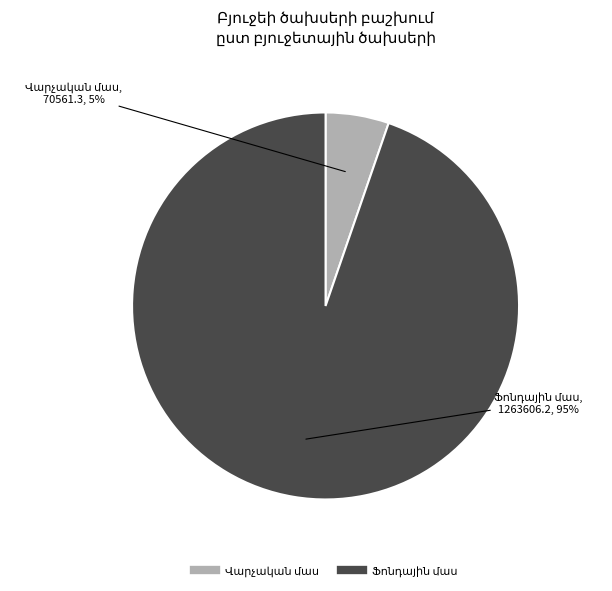

Does any single category account for the majority?

Yes